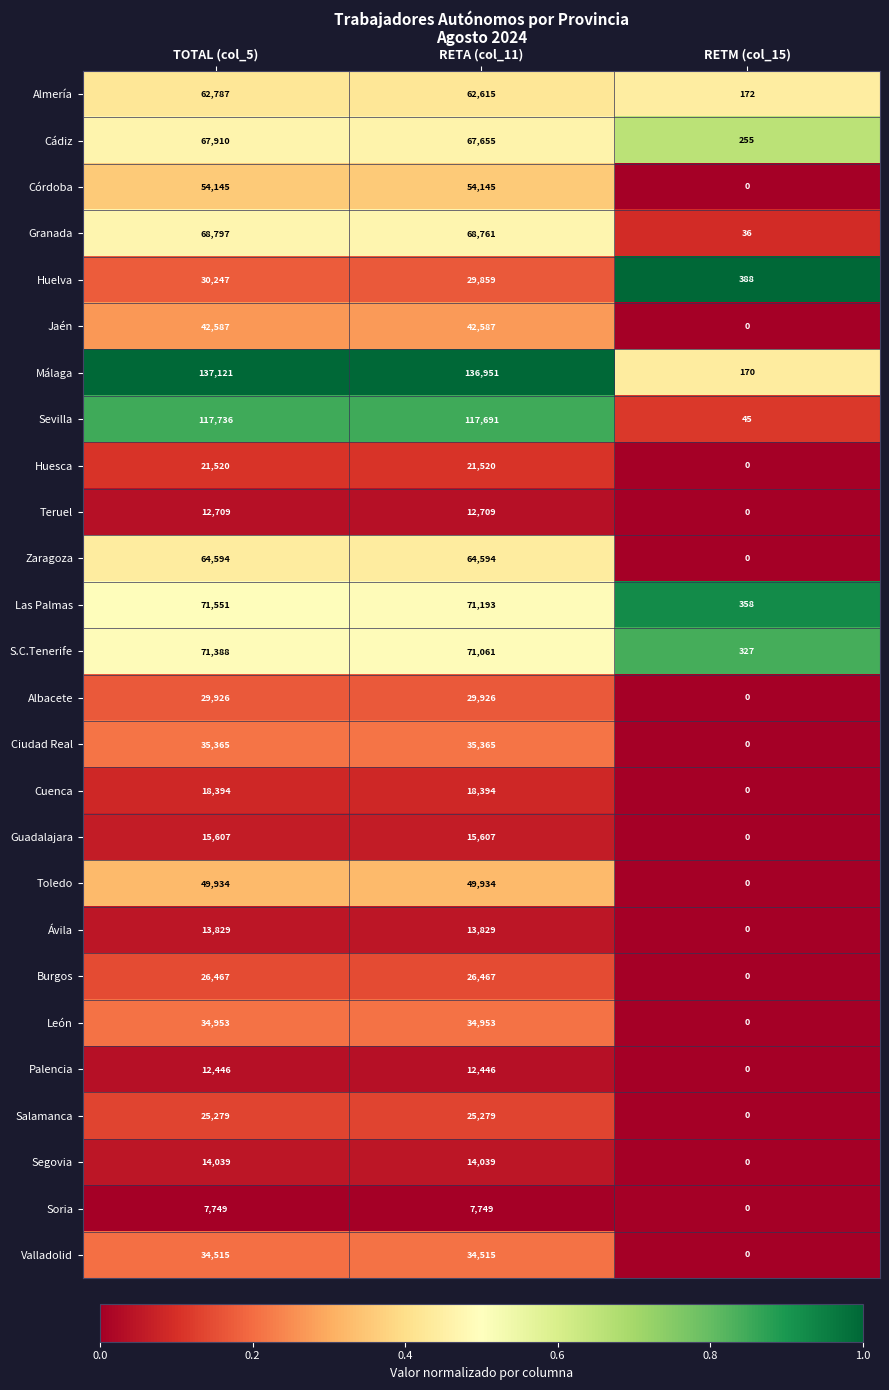

Which series has the widest spread of values?

Málaga